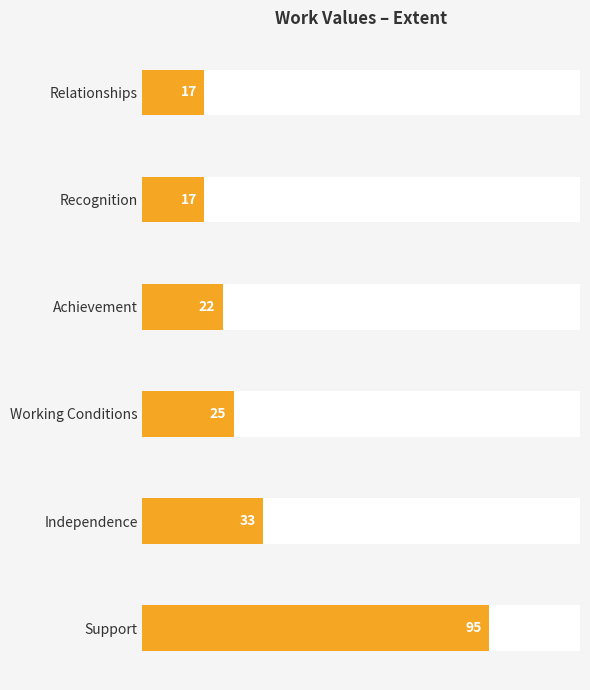

What is the value of the 3rd bar from the left?

25